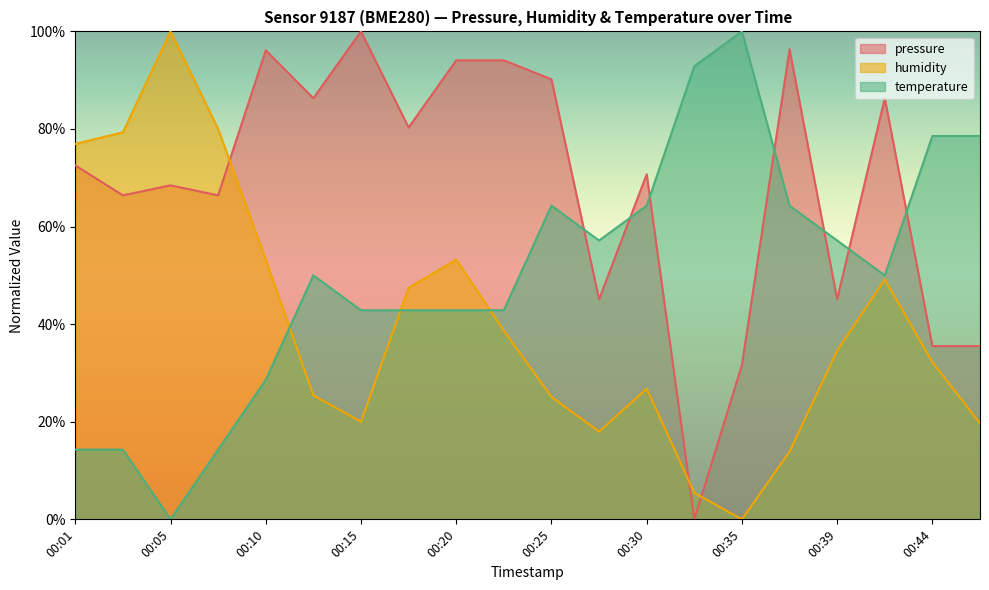

Rank the series by their average value, from lowest to highest.

humidity, temperature, pressure